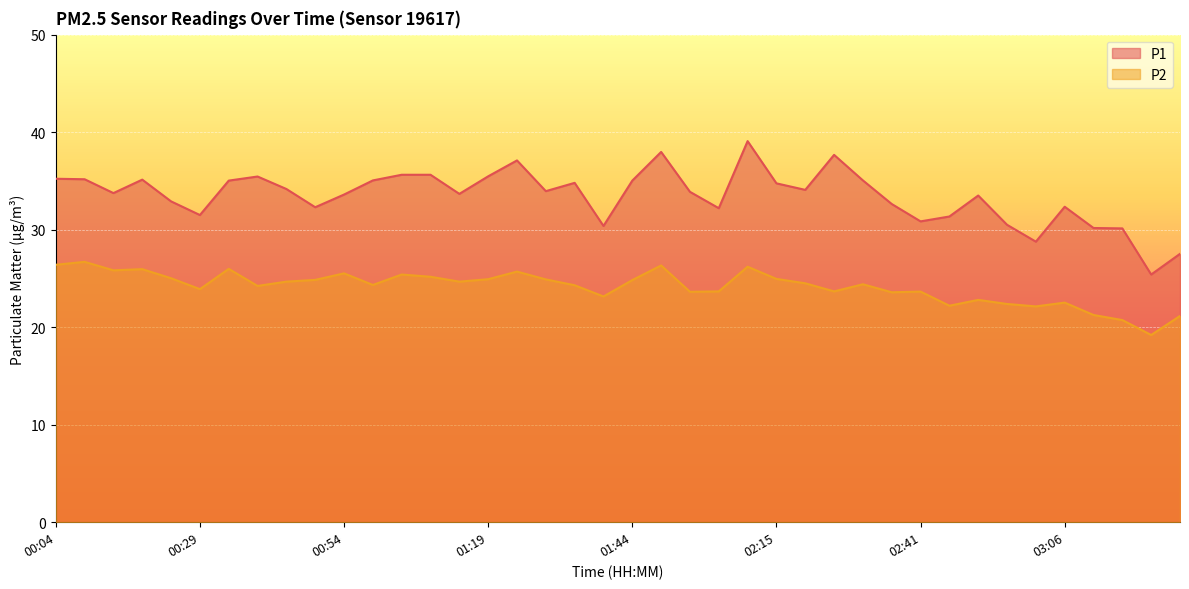

Does the chart display data point markers on the line(s)?

No